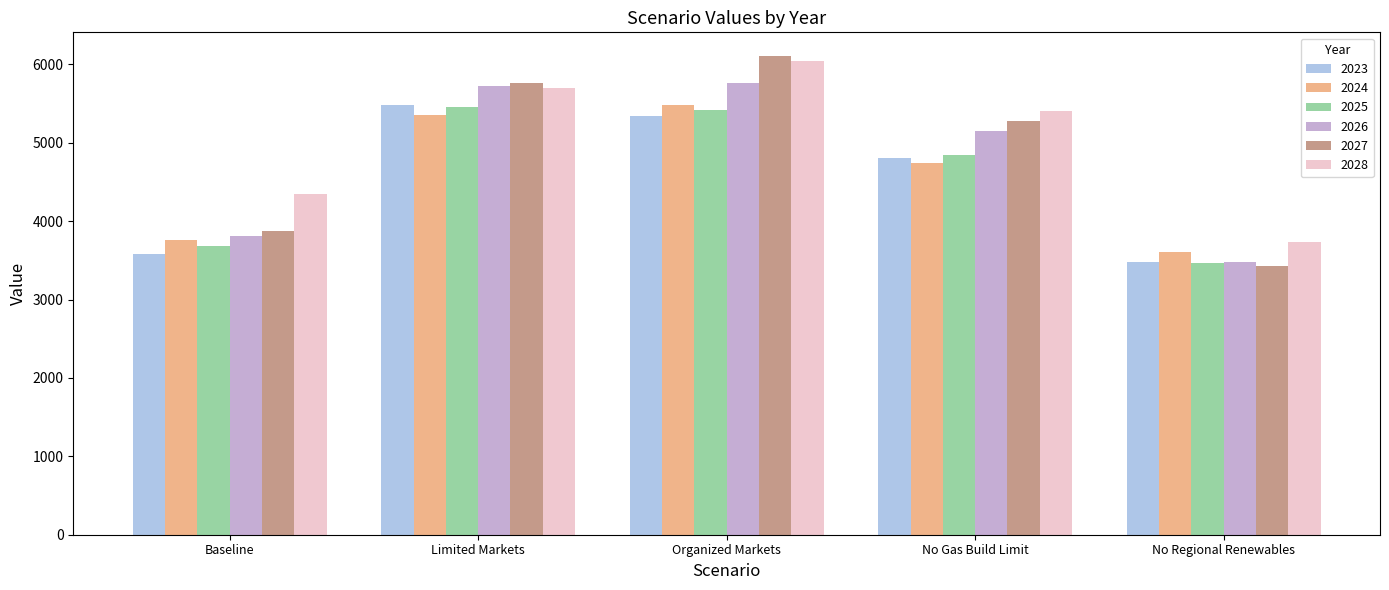

What is the difference between the second highest and minimum values in the 2024 series?

1751.0